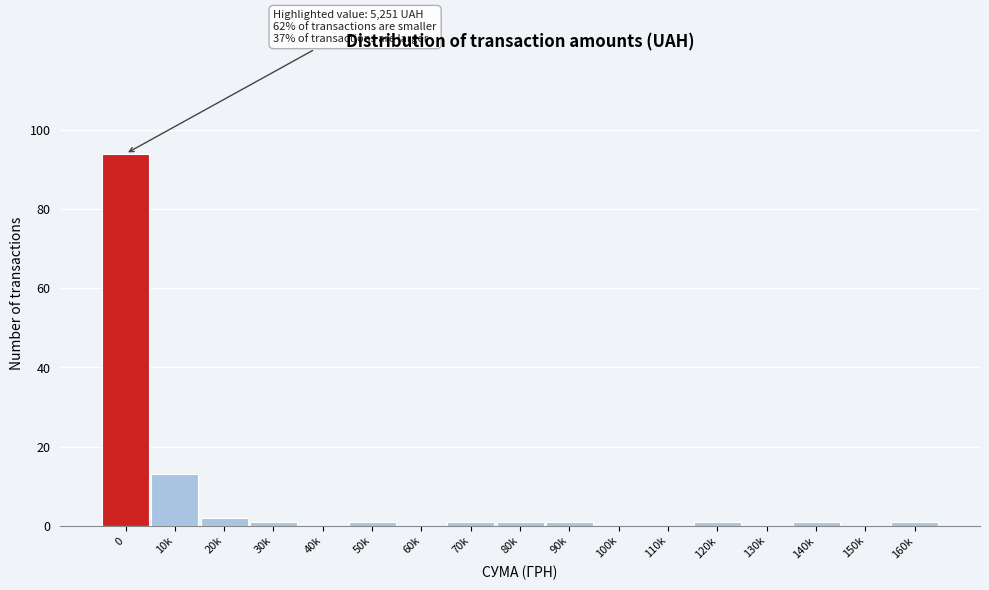

Reading right to left, what are all the values shown in this chart?

160k=1	150k=0	140k=1	130k=0	120k=1	110k=0	100k=0	90k=1	80k=1	70k=1	60k=0	50k=1	40k=0	30k=1	20k=2	10k=13	0=94